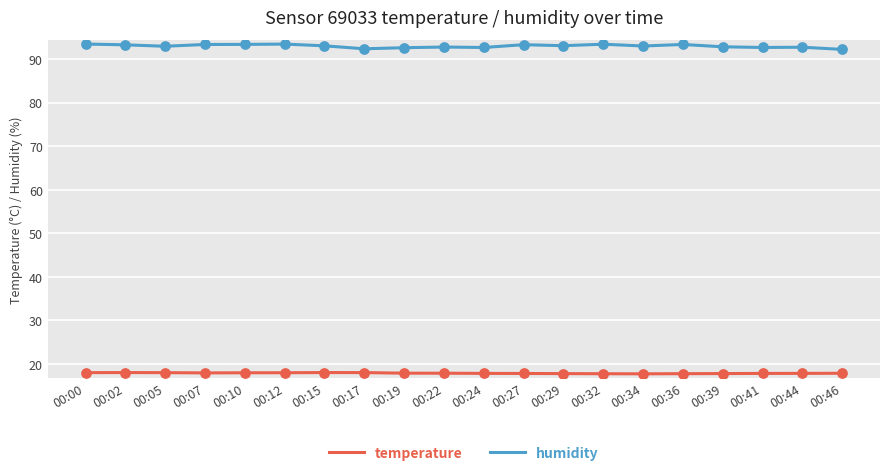

Is the value of temperature at 00:07 greater than the value of humidity at 00:46?

No